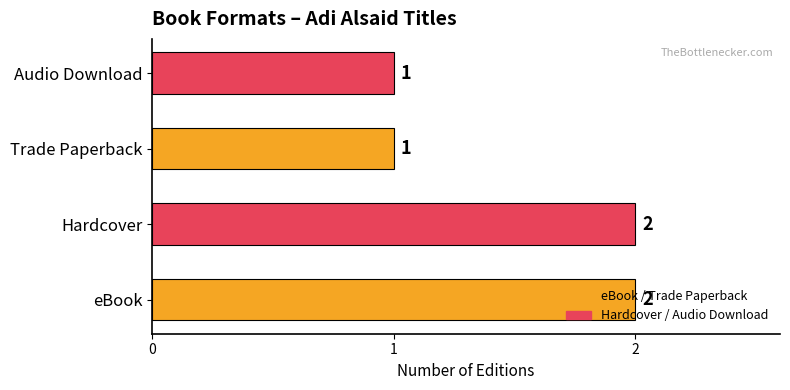

True or false: the data shows 3 at Hardcover.

False